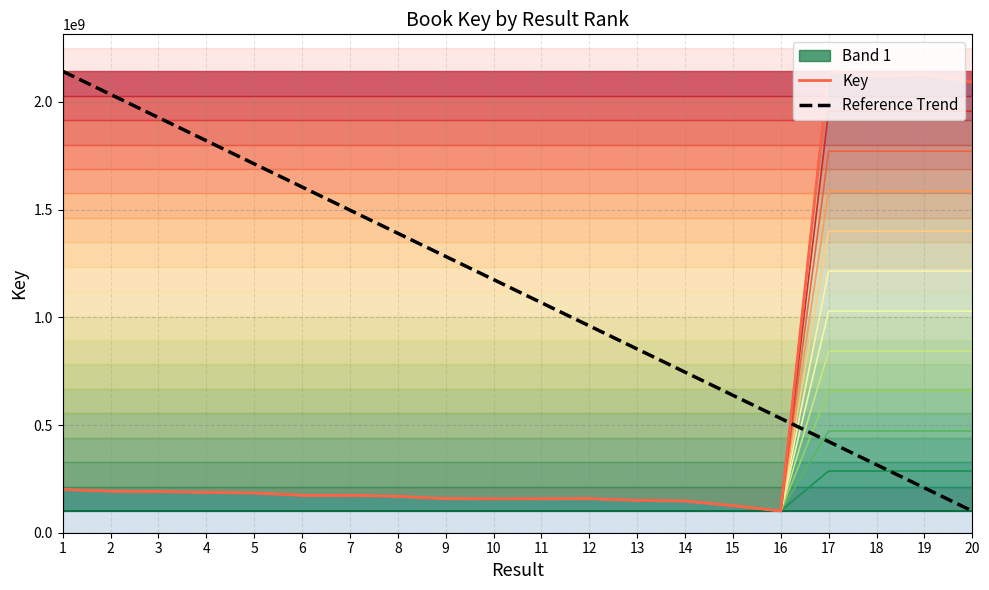

How many times do Reference Trend and Key cross each other?

1